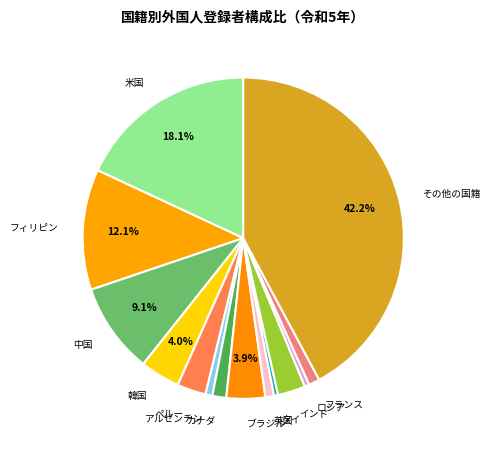

Approximately how many times larger is the value at その他の国籍 compared to アルゼンチン?

60.5